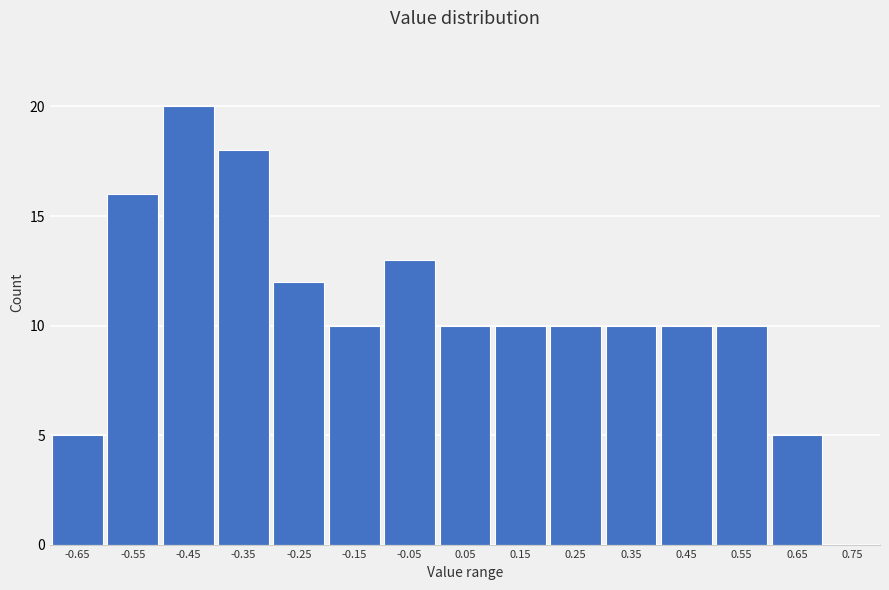

Reading left to right, list all the values displayed in this chart.

5	16	20	18	12	10	13	10	10	10	10	10	10	5